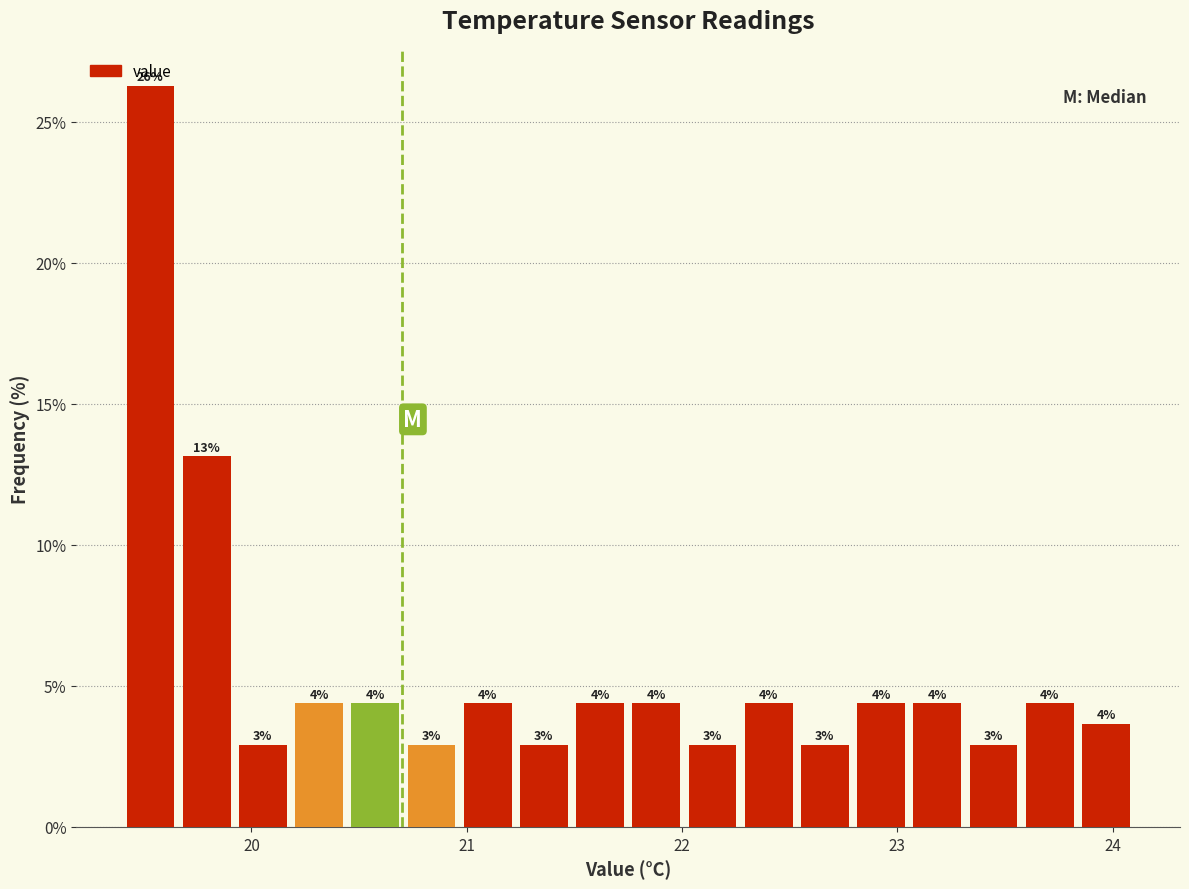

Read against the x-axis, roughly where is the centre of the tallest bar?

19.5